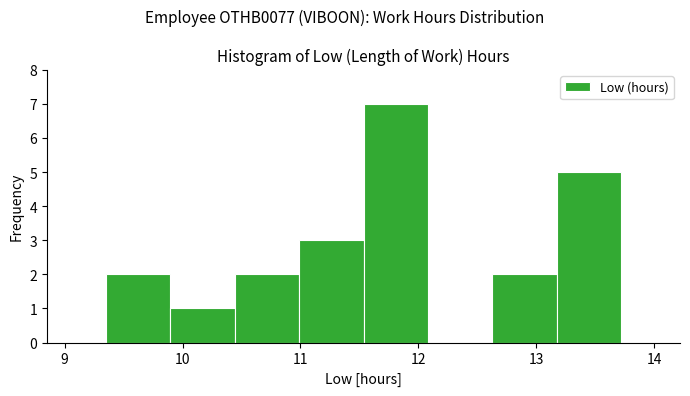

Over which range of the x-axis is the bar tallest?

11.5 to 12.1